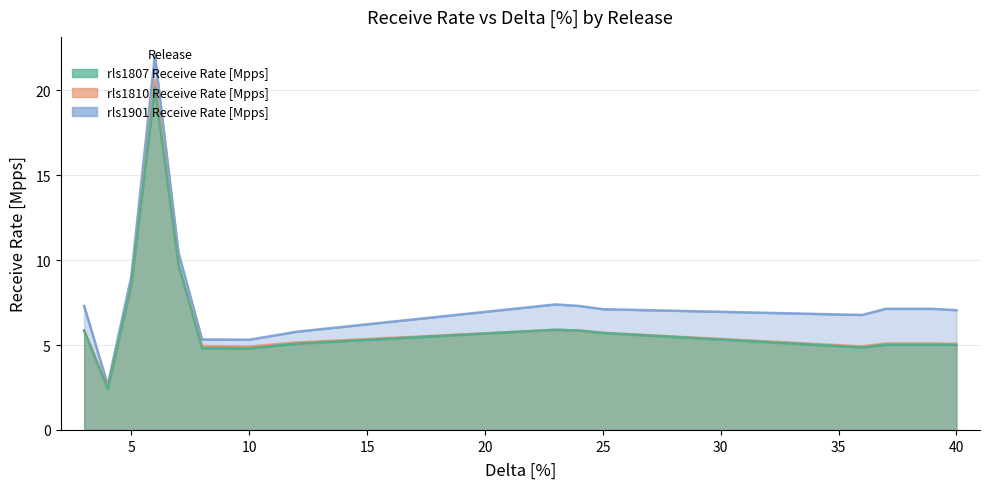

Is it true that rls1807 Receive Rate [Mpps] equals 7.3 at 39?

False